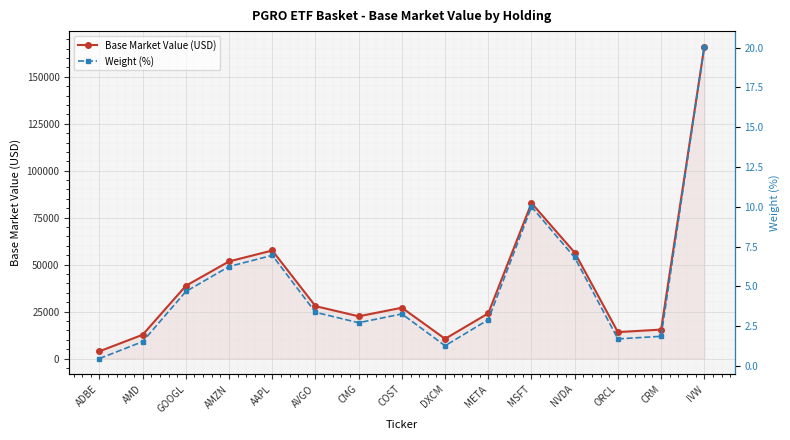

Reading left to right, what are all the values shown in this chart?

Base Market Value (USD): ADBE=3867.4	AMD=12664.2	GOOGL=38733.2	AMZN=51716.0	AAPL=57530.6	AVGO=27905.8	CMG=22494.0	COST=27057.5	DXCM=10508.8	META=24067.4	MSFT=82781.4	NVDA=56412.2	ORCL=14079.0	CRM=15422.9	IVW=166022.0
Weight (%): ADBE=0.5	AMD=1.5	GOOGL=4.7	AMZN=6.2	AAPL=7.0	AVGO=3.4	CMG=2.7	COST=3.3	DXCM=1.3	META=2.9	MSFT=10.0	NVDA=6.8	ORCL=1.7	CRM=1.9	IVW=20.1